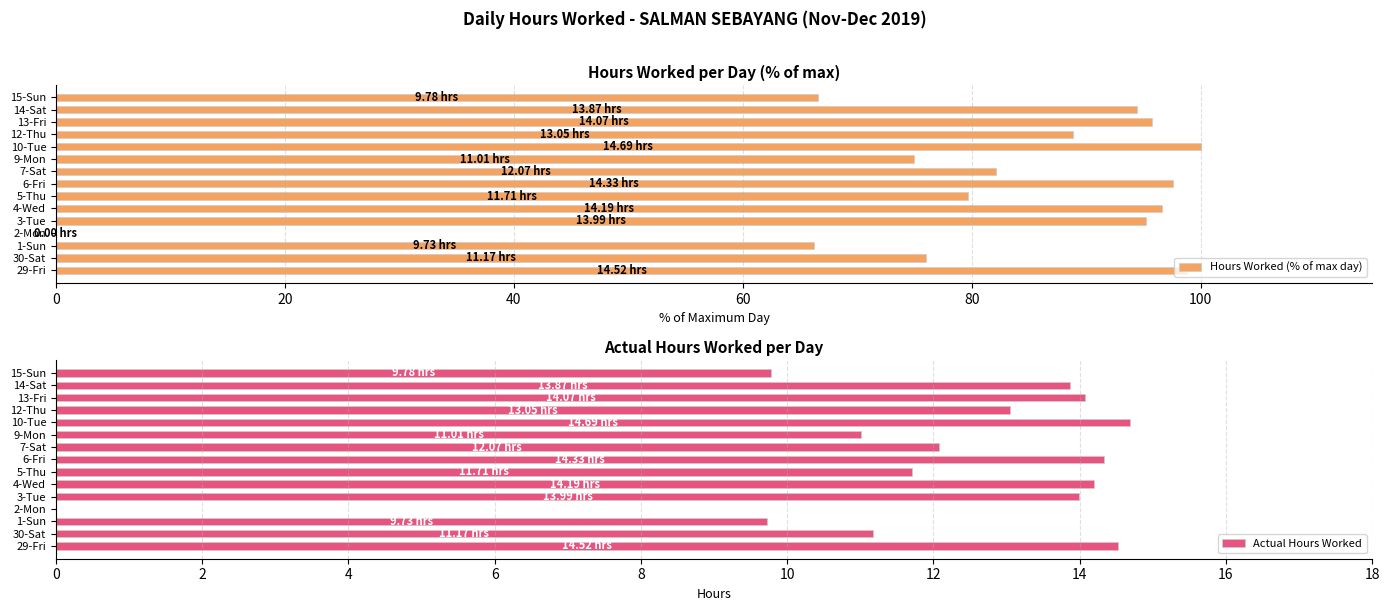

Does the chart contain any negative values?

No